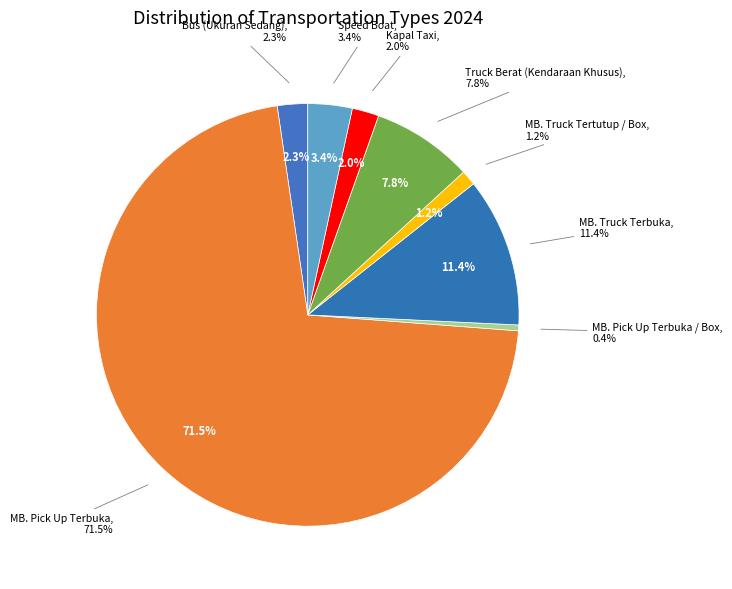

Rank the categories by value from lowest to highest.

MB. Pick Up Terbuka / Box, MB. Truck Tertutup / Box, Kapal Taxi, Bus (Ukuran Sedang), Speed Boat, Truck Berat (Kendaraan Khusus), MB. Truck Terbuka, MB. Pick Up Terbuka